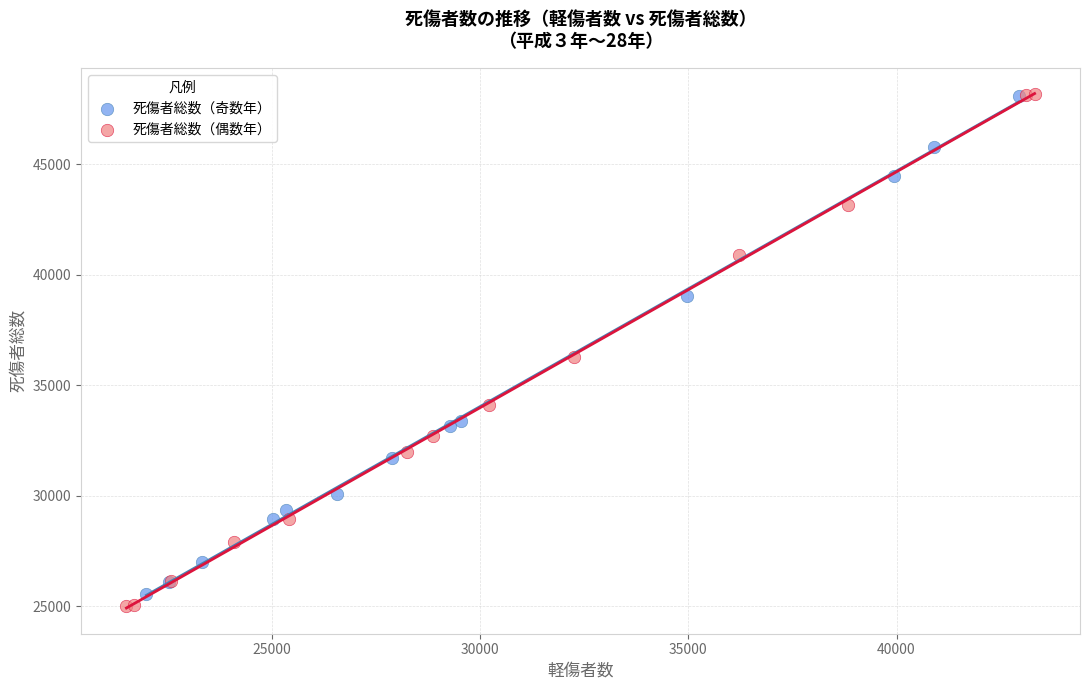

Which series reaches the minimum Y coordinate?

死傷者総数（偶数年）